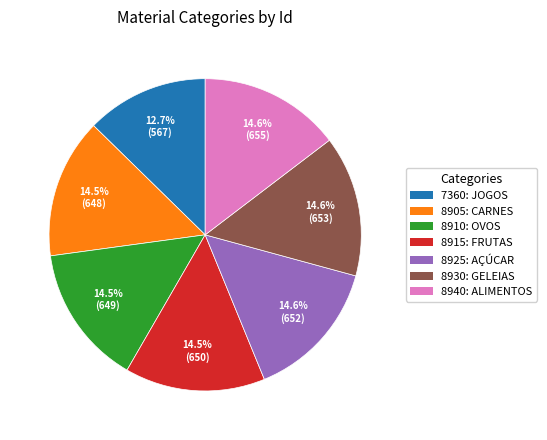

To the nearest percent, what is the difference between the largest and smallest slice percentages?

2%